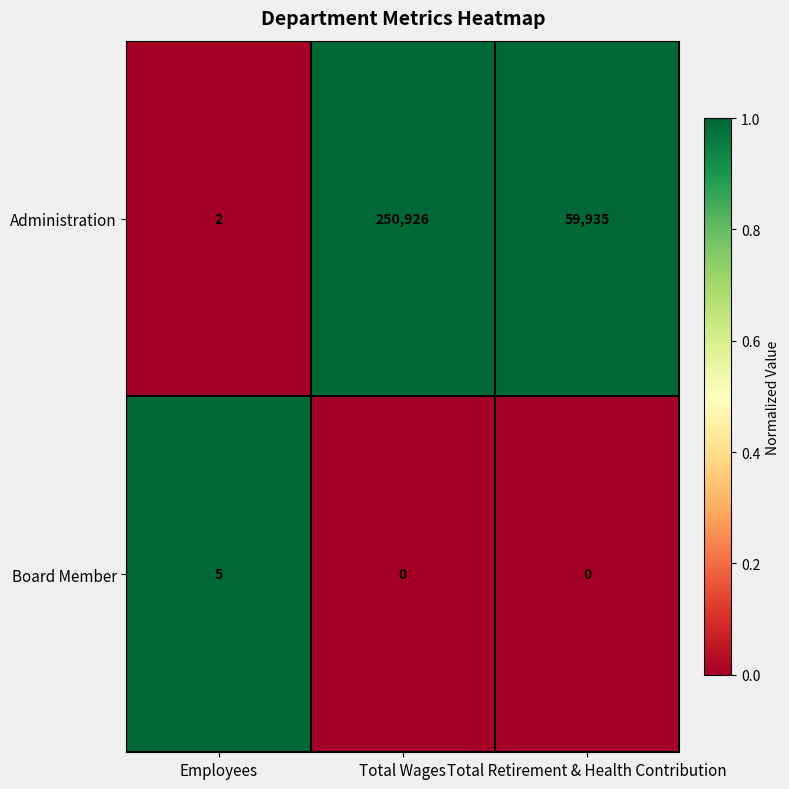

The value of Administration at Total Retirement & Health Contribution is 103586. True or false?

False